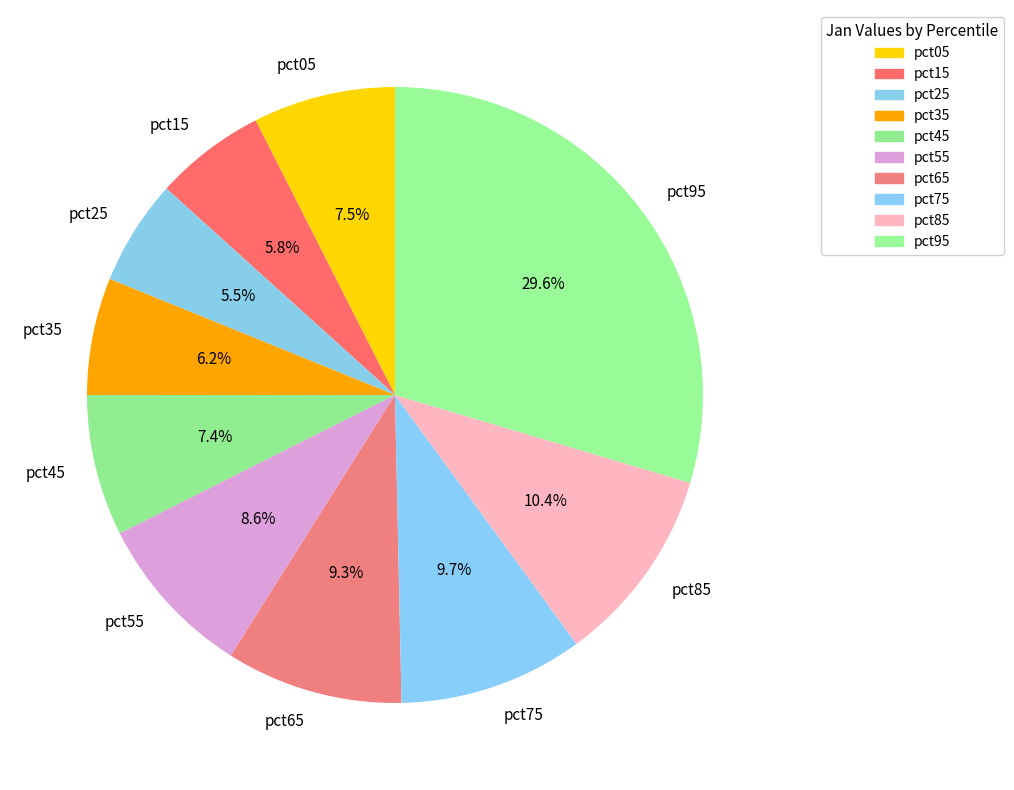

To the nearest percent, what portion does pct65 represent?

9%